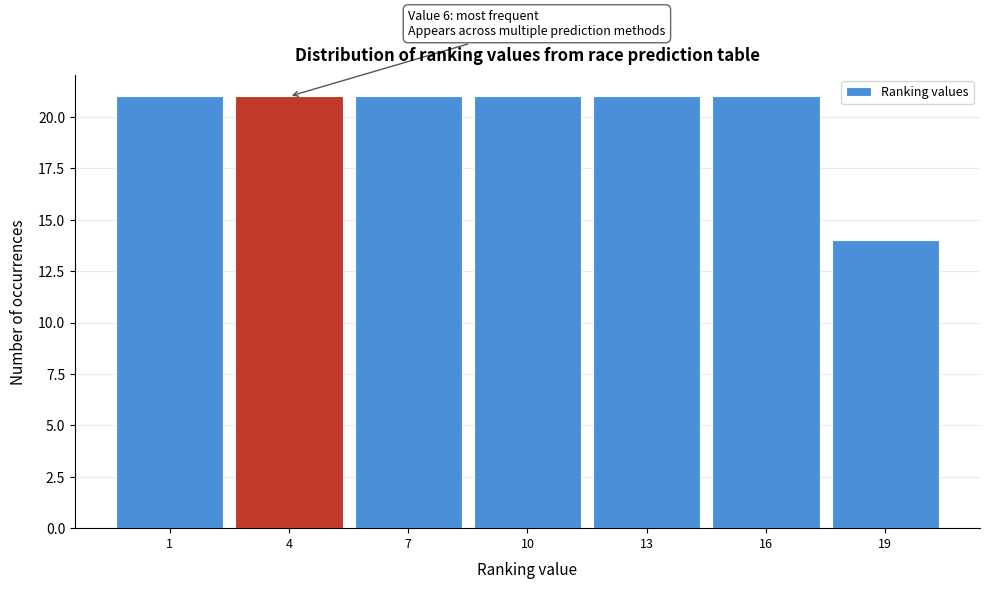

Reading left to right, transcribe all the data shown in this chart.

21	21	21	21	21	21	14